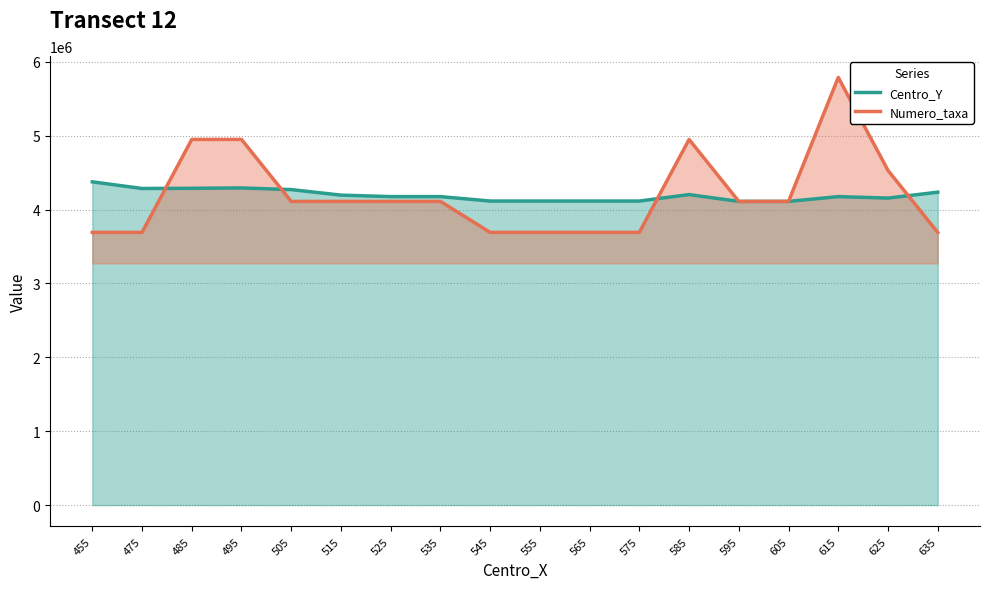

How many categories are shown in the chart?

18